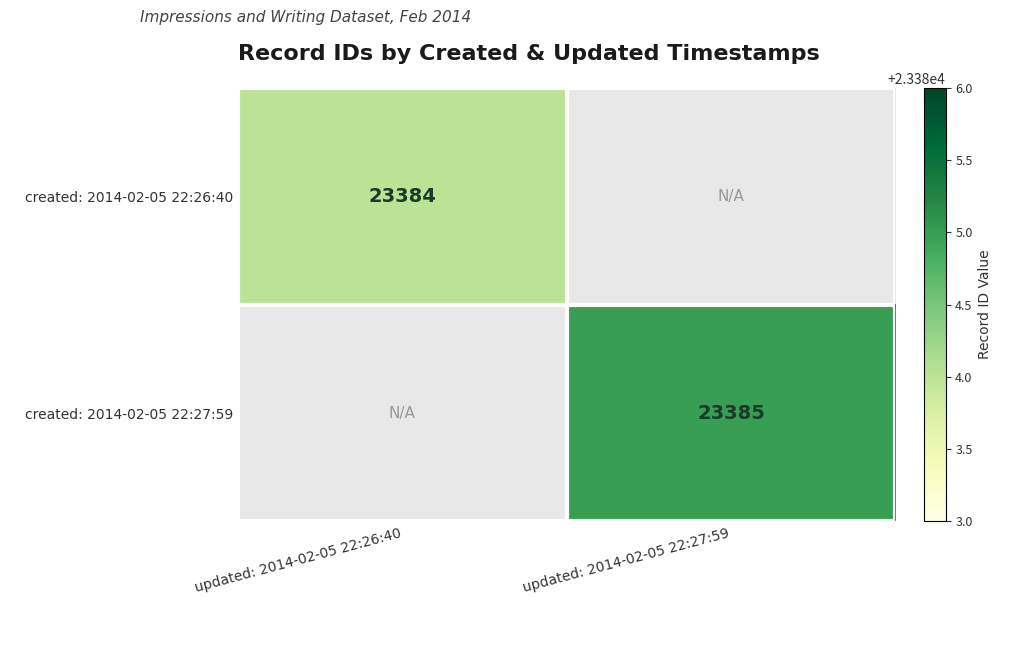

The value of created: 2014-02-05 22:27:59 at updated: 2014-02-05 22:27:59 is 39916.0. True or false?

False